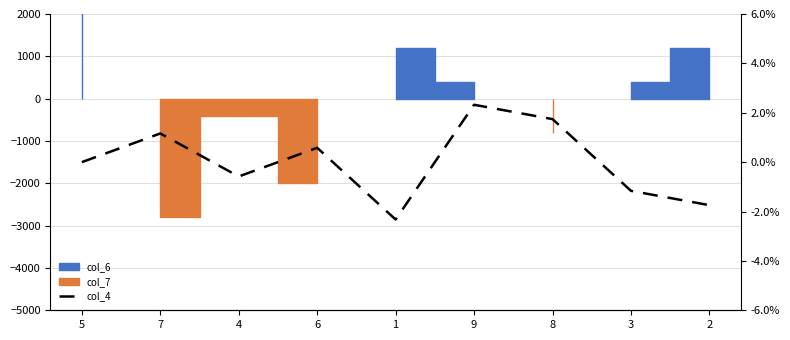

The chart shows a value of -0.0 at 4. True or false?

False